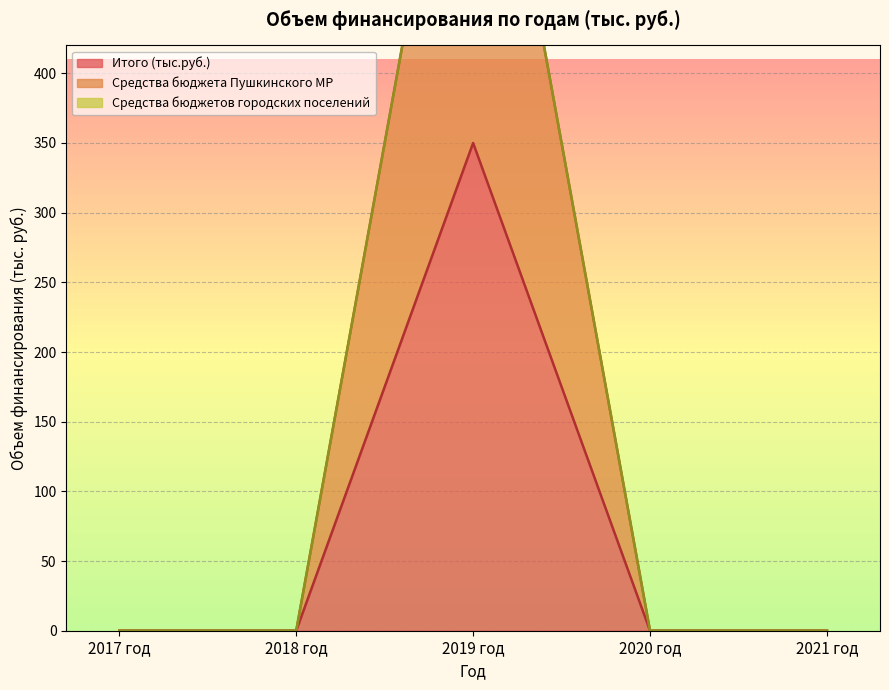

What position from the left is 2017 год?

1